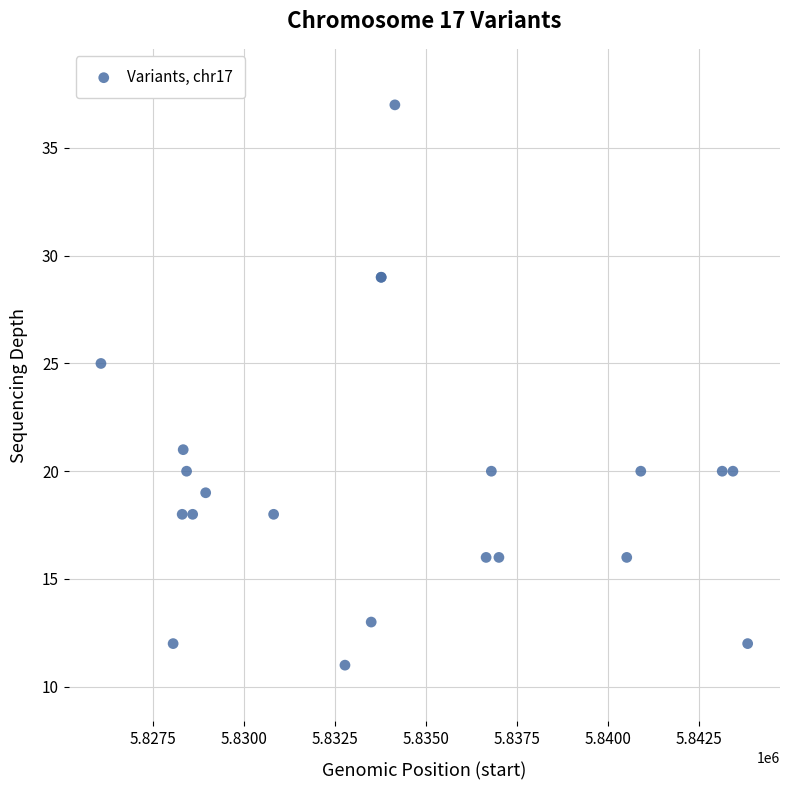

What Y value in the scatter plot is closest to 24?

25